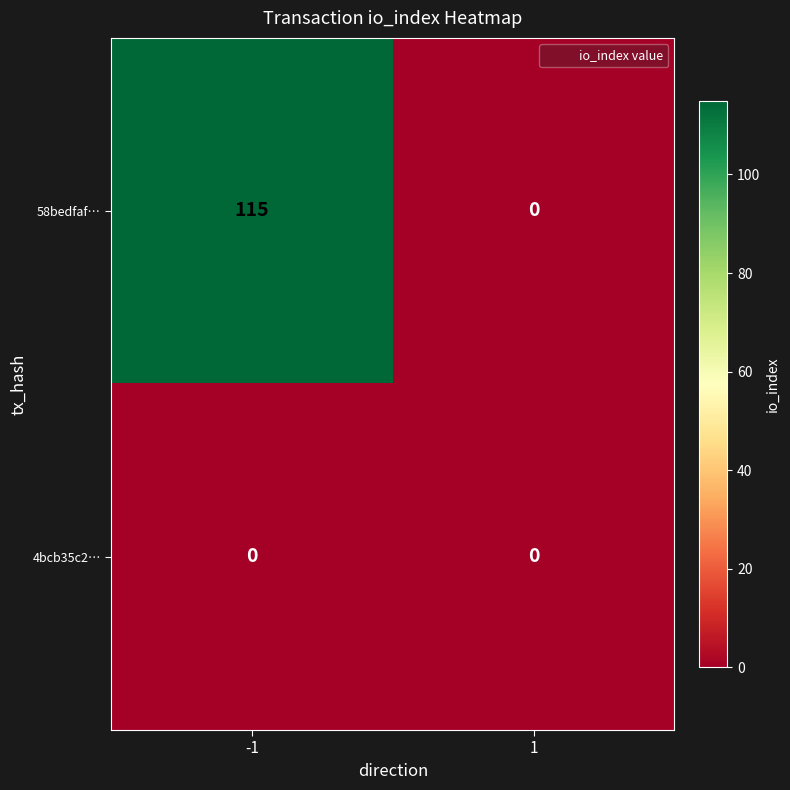

List the series in order of their peak value, lowest first.

4bcb35c2…, 58bedfaf…